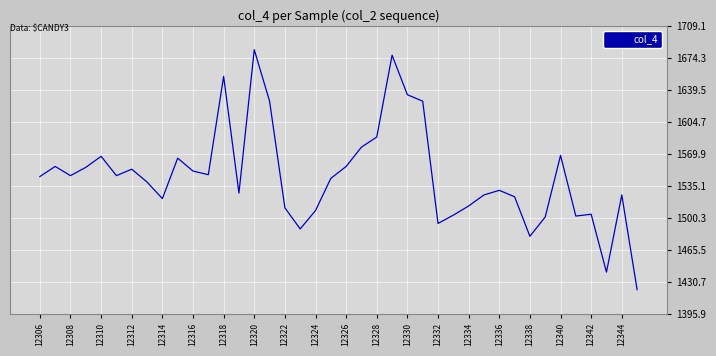

What is the difference between the maximum and minimum values?

261